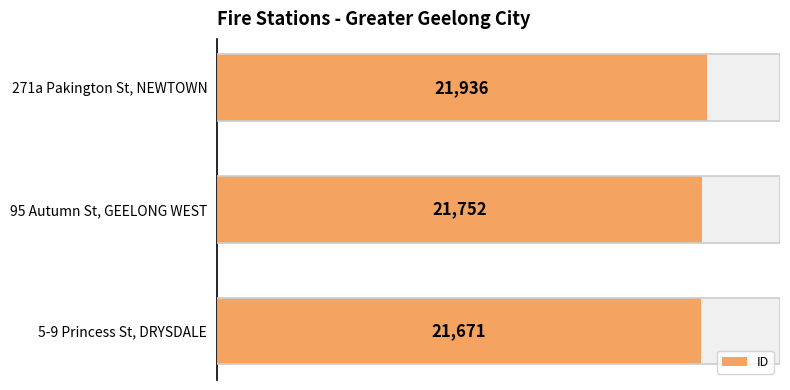

Reading left to right, extract all data points from this chart.

21671	21752	21936